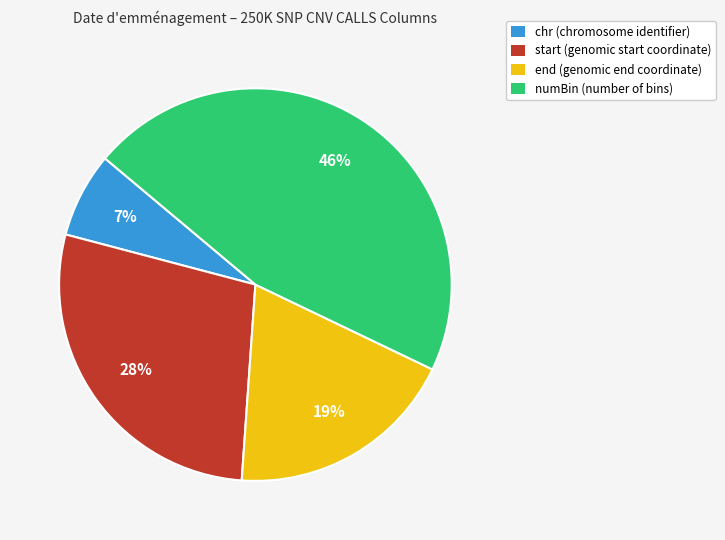

Is there a majority slice in this chart?

No